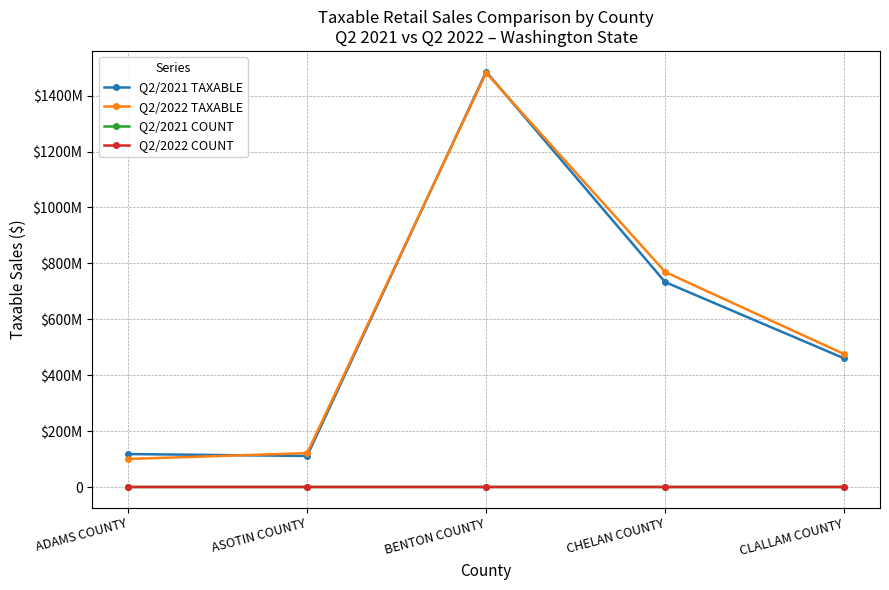

What are all the series names shown in the legend?

Q2/2021 TAXABLE, Q2/2022 TAXABLE, Q2/2021 COUNT, Q2/2022 COUNT